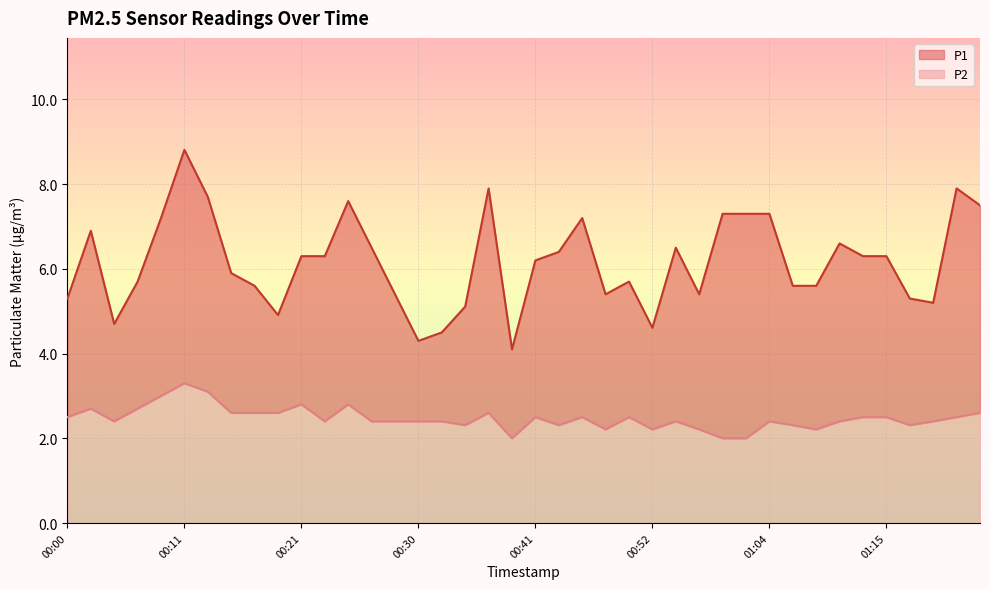

Which series has the widest spread of values?

P1